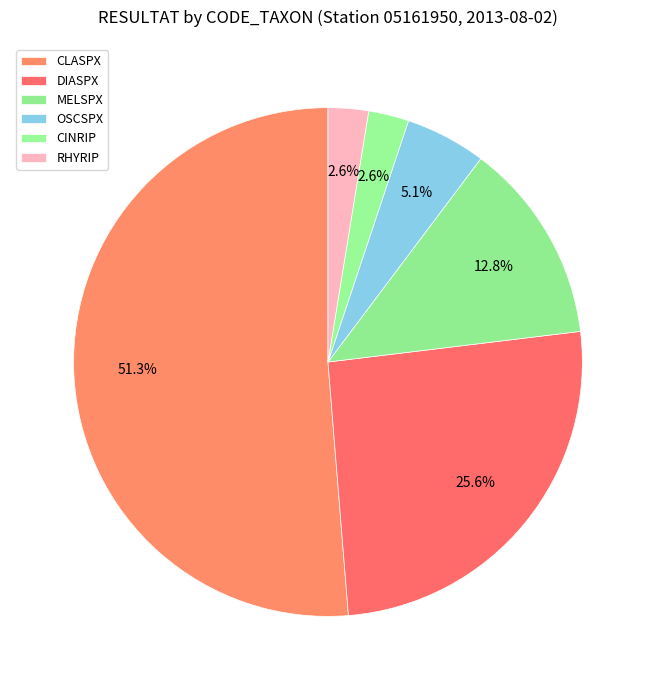

True or false: DIASPX accounts for 39% of the total.

False